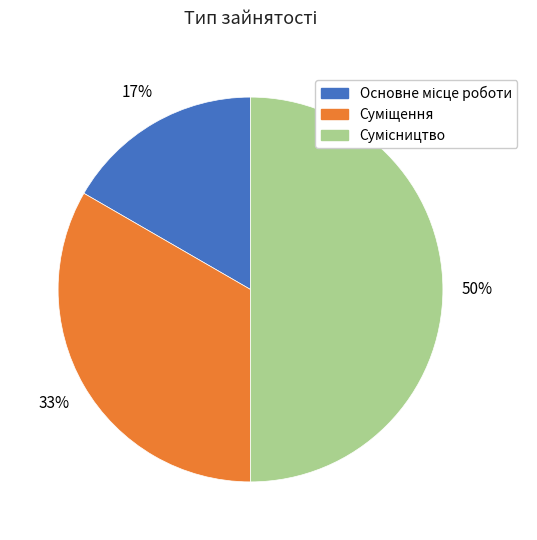

To the nearest percent, what is the average slice percentage?

33%